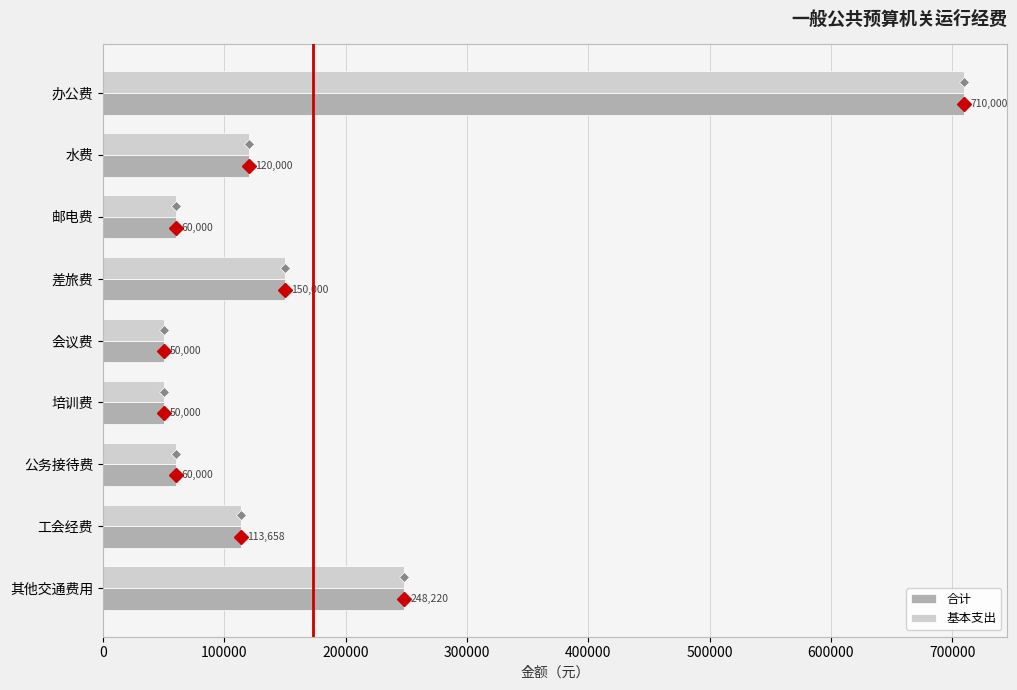

The value of 合计 at 培训费 is 13994.7. True or false?

False